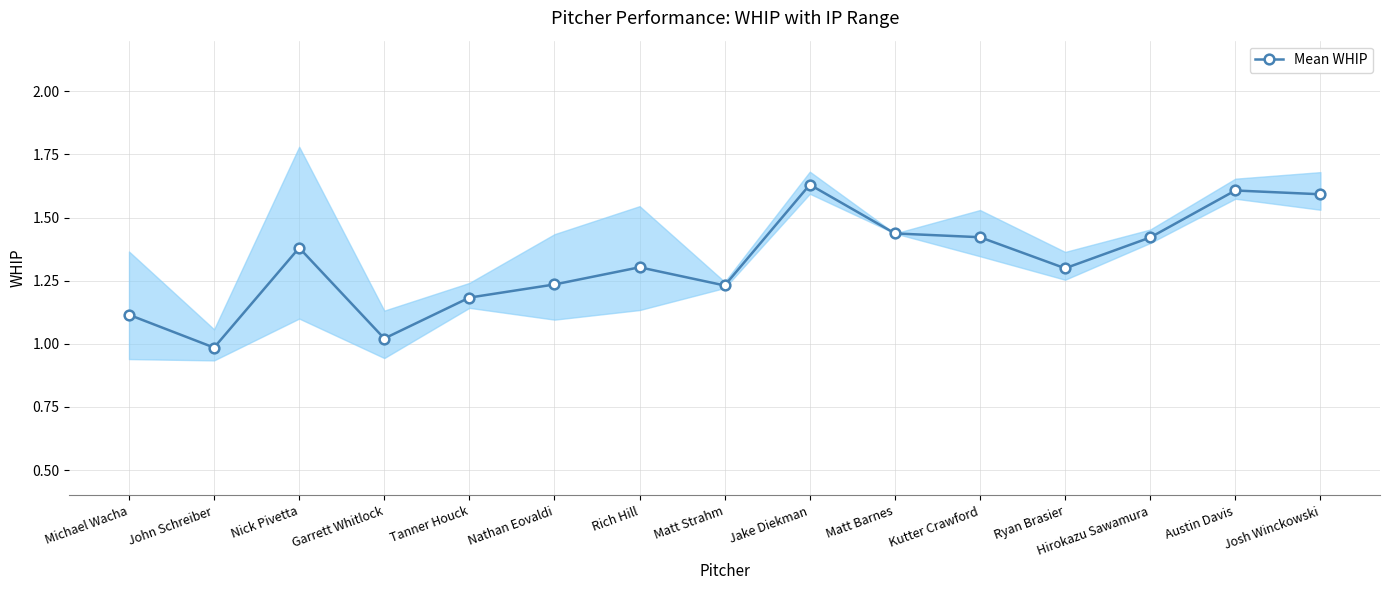

What is the label of the 12th point from the right?

Garrett Whitlock